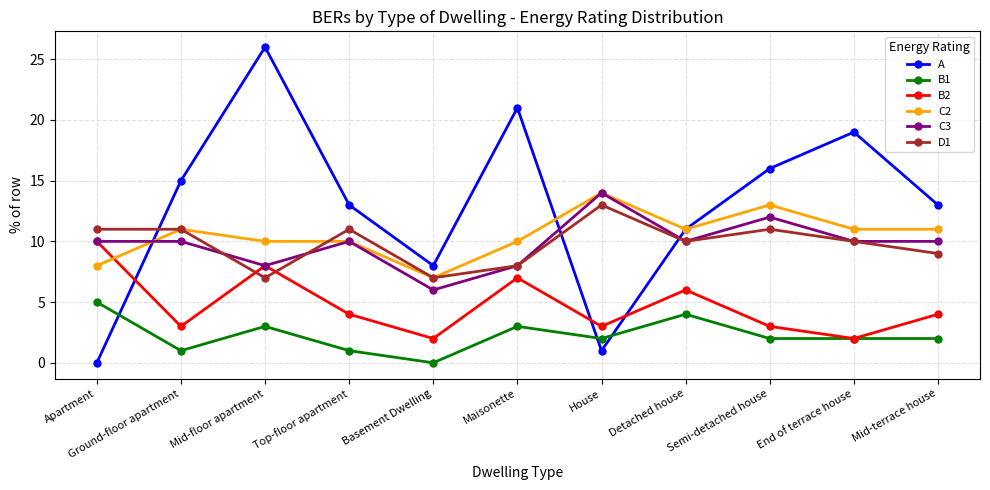

Is it true that B1 equals 1 at Maisonette?

False